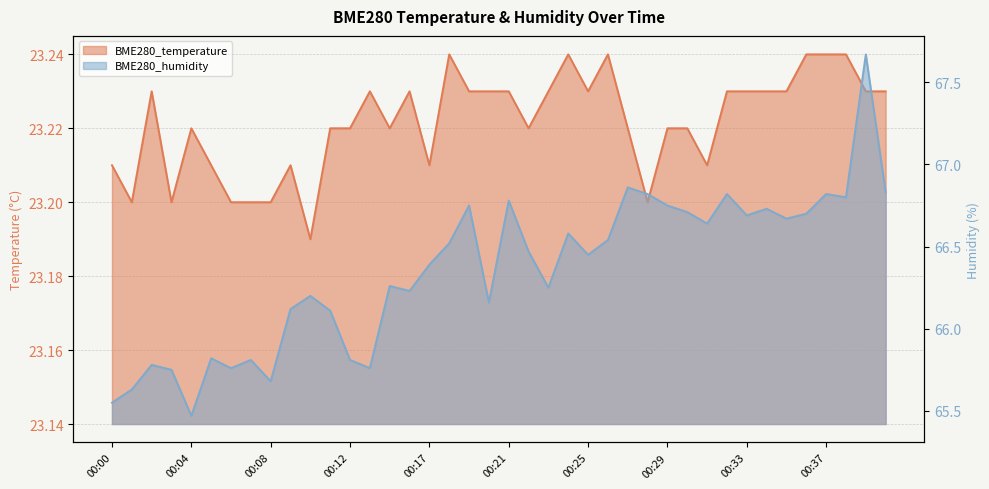

Reading left to right, extract all data points from this chart.

BME280_temperature: 00:00=23.2	00:01=23.2	00:02=23.2	00:03=23.2	00:04=23.2	00:05=23.2	00:06=23.2	00:07=23.2	00:08=23.2	00:09=23.2	00:10=23.2	00:11=23.2	00:12=23.2	00:13=23.2	00:14=23.2	00:16=23.2	00:17=23.2	00:18=23.2	00:19=23.2	00:20=23.2	00:21=23.2	00:22=23.2	00:23=23.2	00:24=23.2	00:25=23.2	00:26=23.2	00:27=23.2	00:28=23.2	00:29=23.2	00:30=23.2	00:31=23.2	00:32=23.2	00:33=23.2	00:34=23.2	00:35=23.2	00:36=23.2	00:37=23.2	00:38=23.2	00:39=23.2	00:40=23.2
BME280_humidity: 00:00=65.5	00:01=65.6	00:02=65.8	00:03=65.8	00:04=65.5	00:05=65.8	00:06=65.8	00:07=65.8	00:08=65.7	00:09=66.1	00:10=66.2	00:11=66.1	00:12=65.8	00:13=65.8	00:14=66.3	00:16=66.2	00:17=66.4	00:18=66.5	00:19=66.8	00:20=66.2	00:21=66.8	00:22=66.5	00:23=66.2	00:24=66.6	00:25=66.5	00:26=66.5	00:27=66.9	00:28=66.8	00:29=66.8	00:30=66.7	00:31=66.6	00:32=66.8	00:33=66.7	00:34=66.7	00:35=66.7	00:36=66.7	00:37=66.8	00:38=66.8	00:39=67.7	00:40=66.8